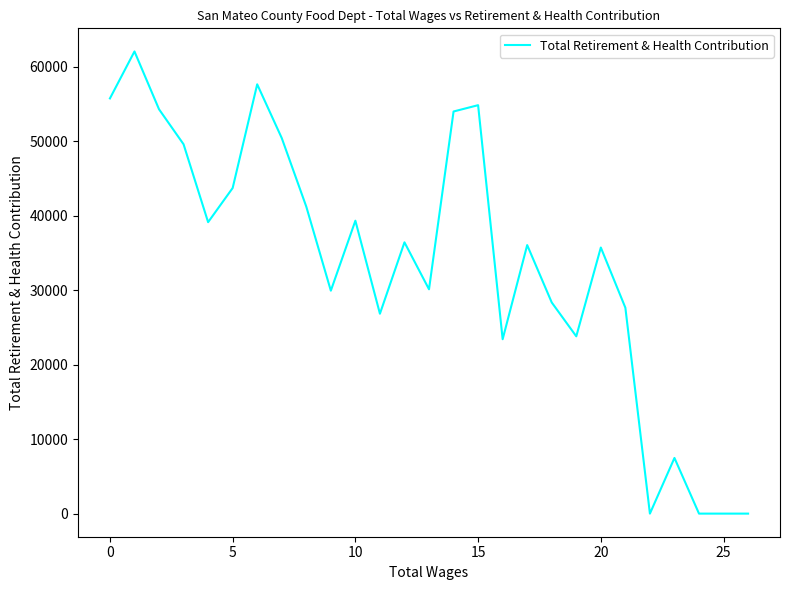

What is the difference between the maximum and minimum values?

62027